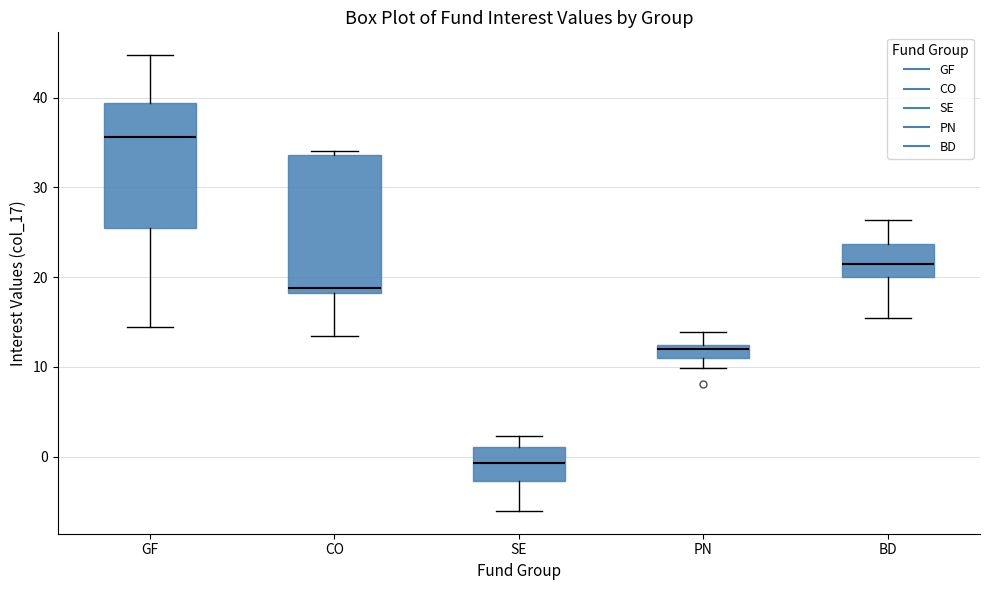

Which box is the tallest, from its lower edge to its upper edge?

CO